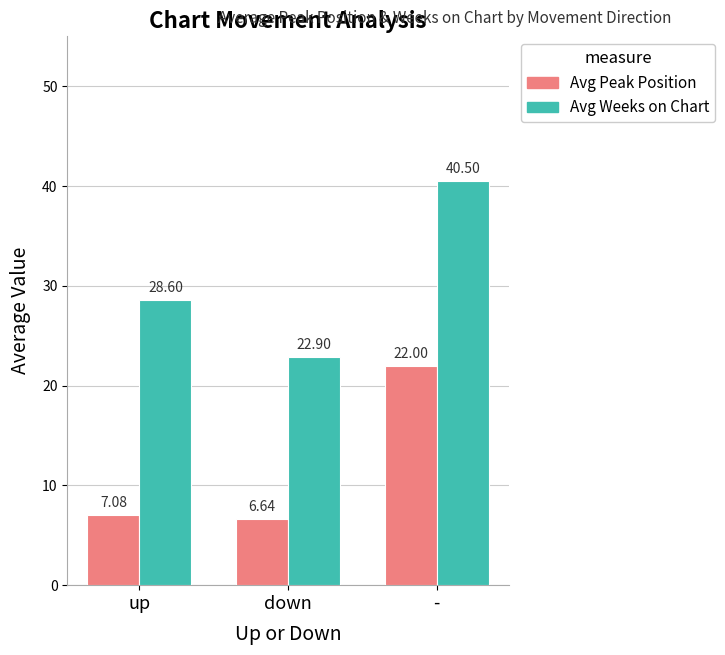

Rank the series by their average value, from highest to lowest.

Avg Weeks on Chart, Avg Peak Position